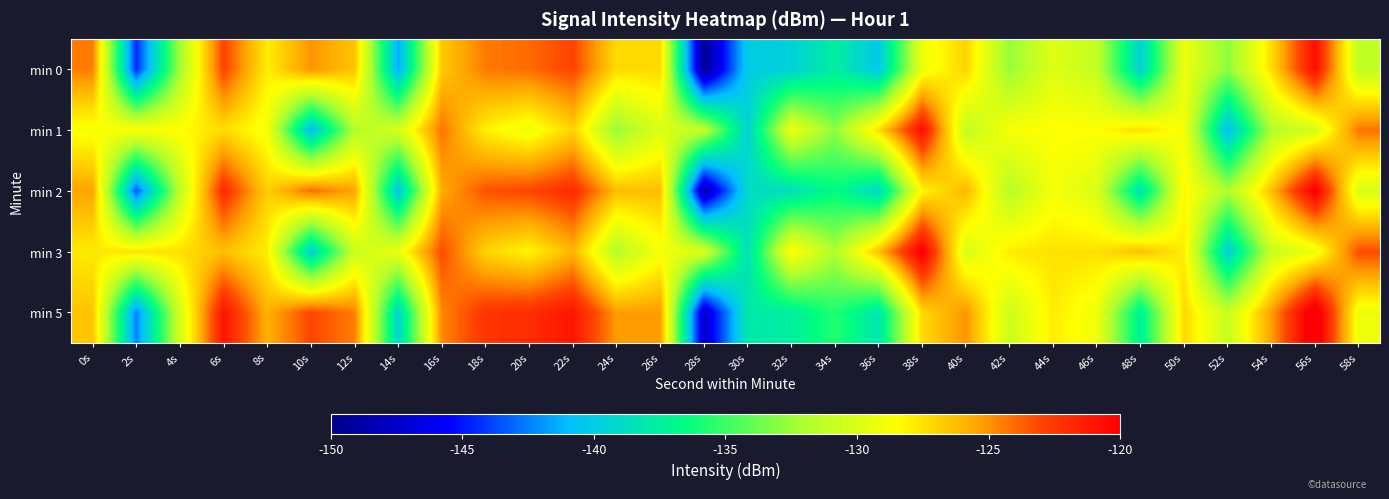

Which has a higher value, 24s or 18s?

18s